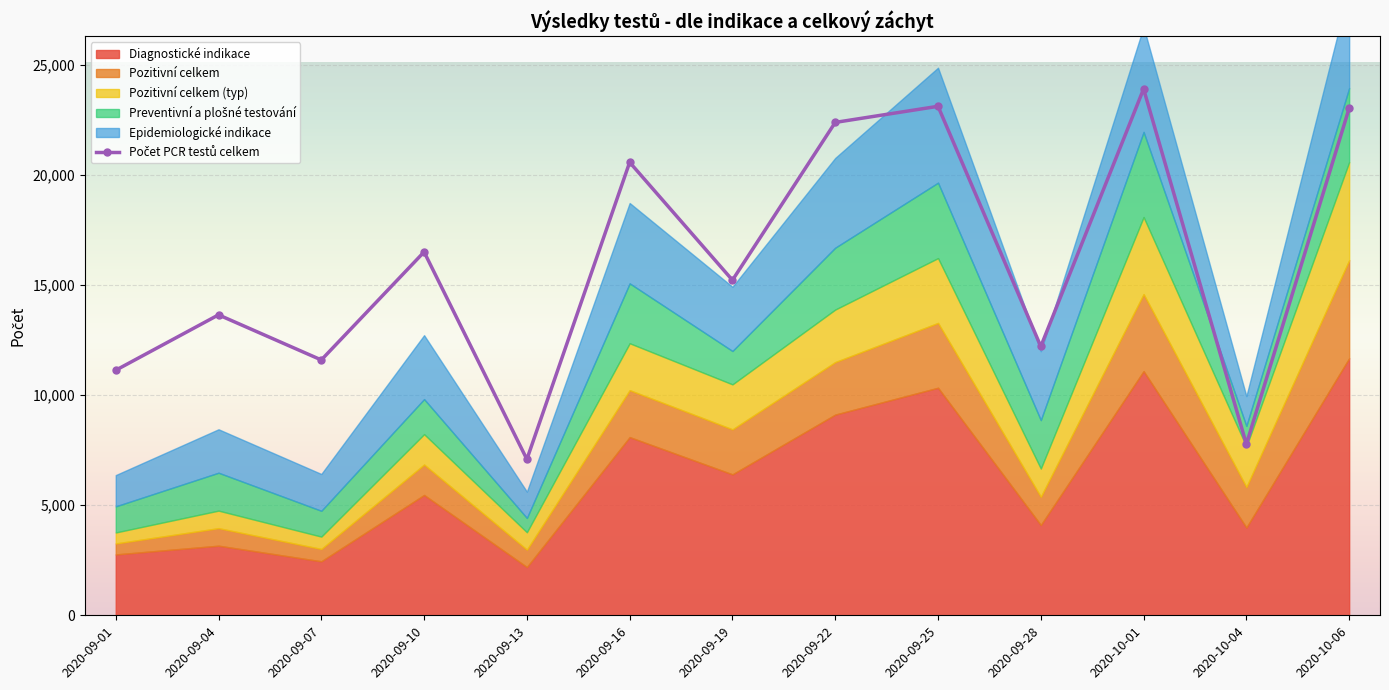

Reading right to left, what are all the values shown in this chart?

Diagnostické indikace: 11681	3989	11096	4102	10341	9121	6405	8098	2193	5468	2454	3163	2766
Pozitivní celkem: 4458	1841	3502	1284	2946	2387	2045	2133	791	1382	561	797	499
Pozitivní celkem (typ): 4458	1841	3502	1284	2946	2387	2045	2133	791	1382	561	797	499
Preventivní a plošné testování: 3365	936	3867	2201	3428	2811	1516	2721	648	1592	1173	1722	1187
Epidemiologické indikace: 4503	1353	4774	3131	5225	4079	2919	3652	1196	2906	1673	1975	1421
Počet PCR testů celkem: 23045	7776	23921	12218	23132	22400	15231	20587	7090	16513	11604	13654	11137